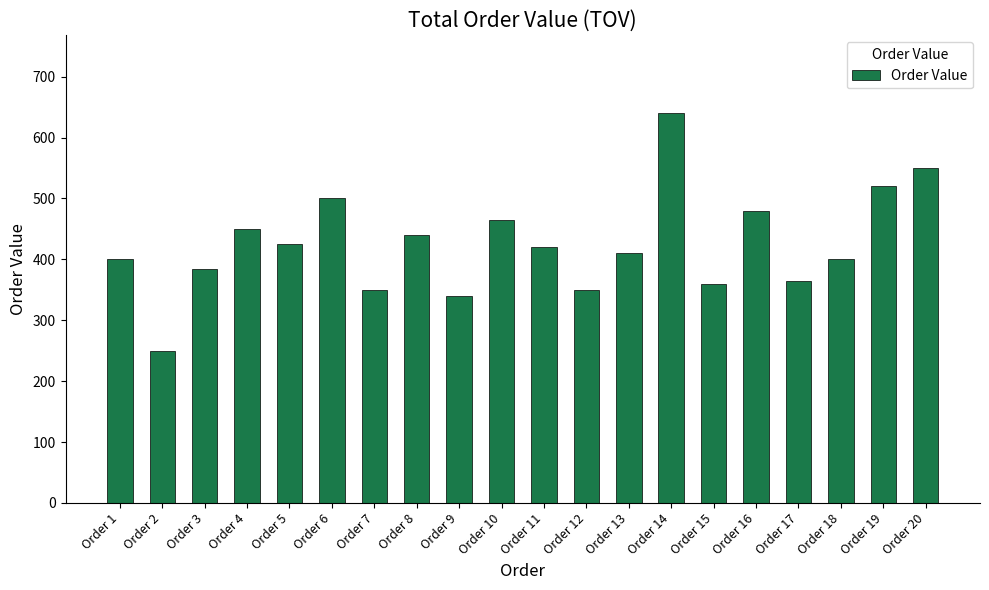

The value at Order 16 is 480. True or false?

True